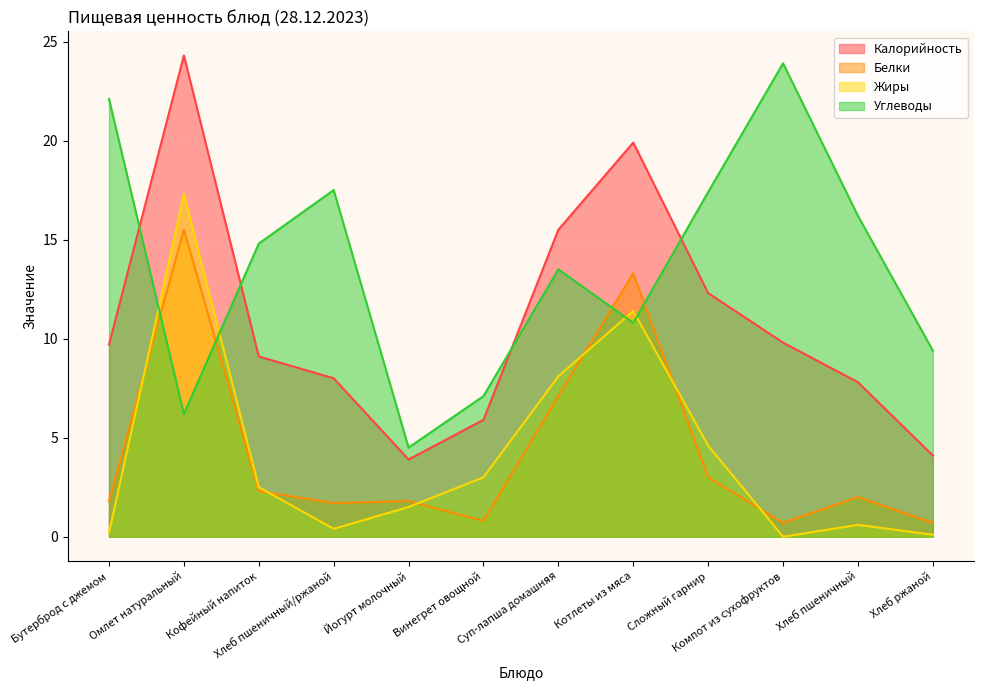

What is the sum of all Белки values?

50.7